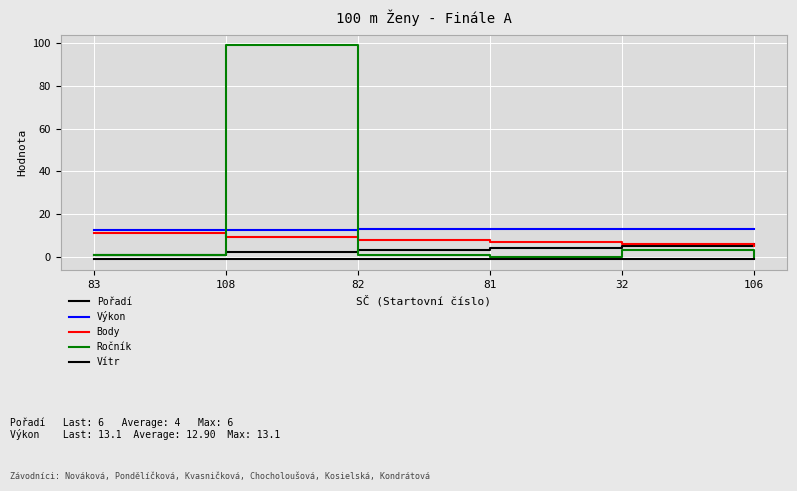

What is the smallest value displayed?

-1.2